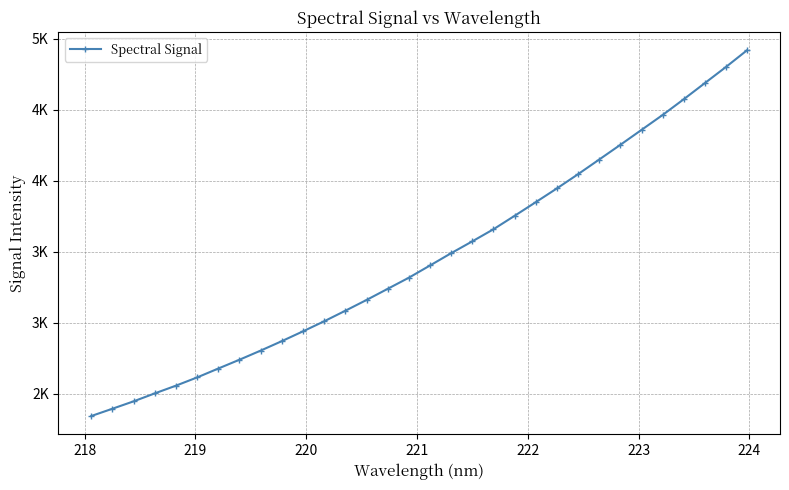

Reading right to left, transcribe all the data shown in this chart.

4920.9	4802.9	4689.1	4575.2	4464.2	4359.1	4253.9	4150.4	4047.1	3947.0	3850.0	3754.0	3659.2	3574.1	3490.6	3404.0	3318.0	3239.5	3161.1	3085.3	3011.0	2940.3	2871.2	2804.6	2740.3	2678.2	2615.6	2557.6	2503.1	2447.1	2395.0	2343.6